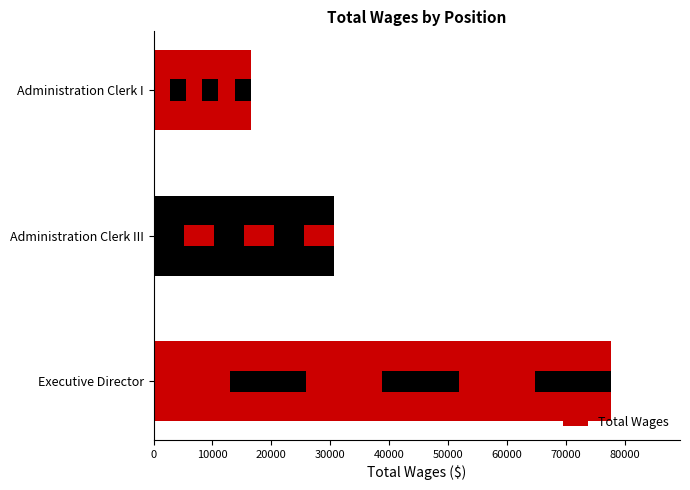

Count the number of categories in the chart.

3